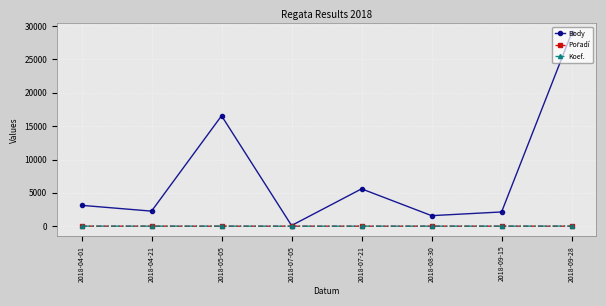

Count the number of data series in this chart.

3